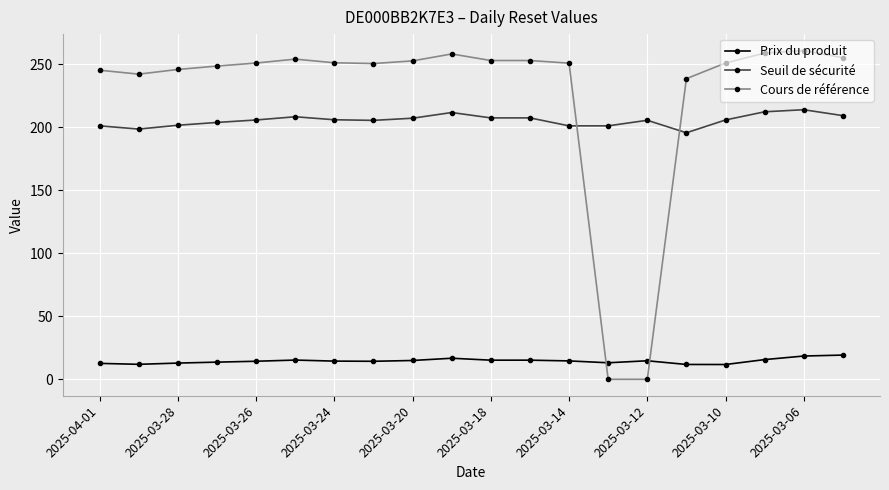

True or false: Prix du produit and Seuil de sécurité intersect in this chart.

False